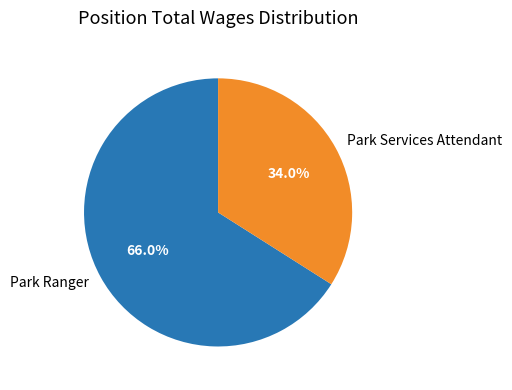

To the nearest percent, what percentage of the pie is Park Ranger?

66%